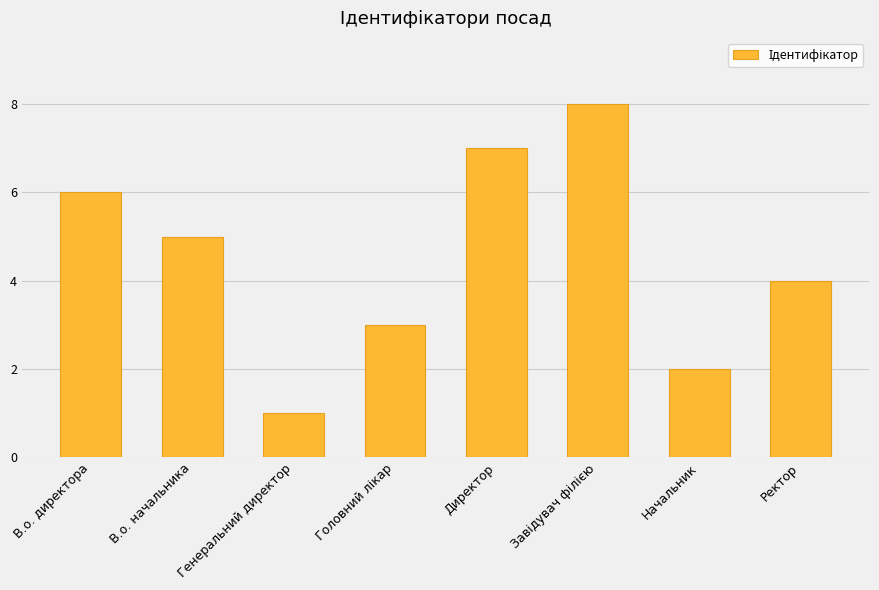

What is the label of the 3rd bar from the left?

Генеральний директор